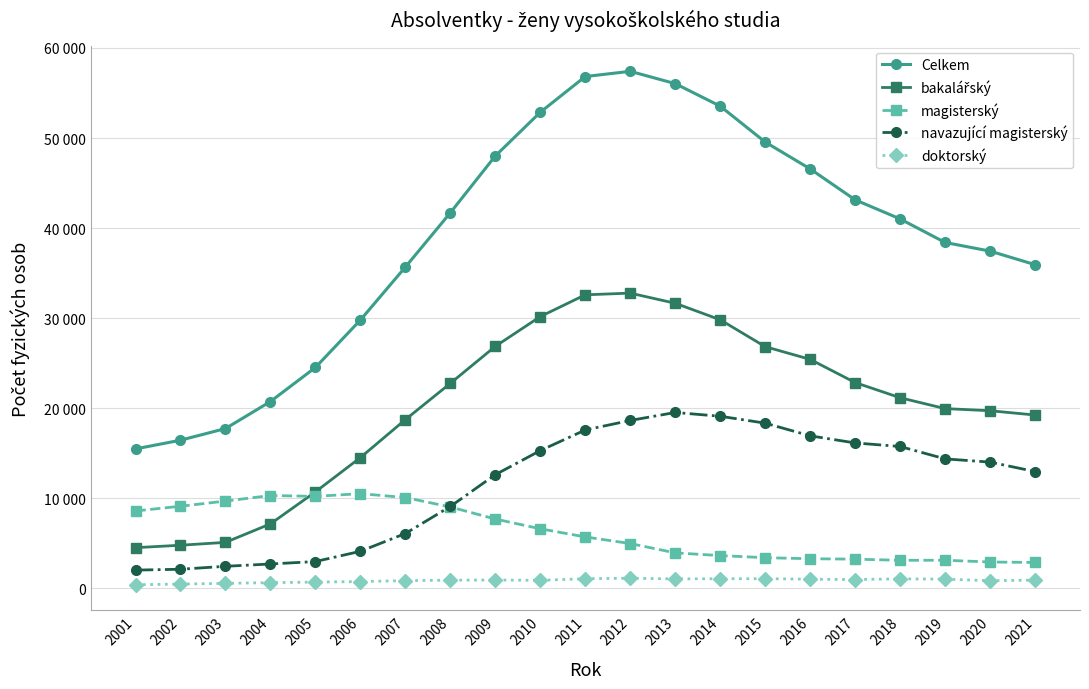

True or false: doktorský has a value of 1062 at 2015.

True